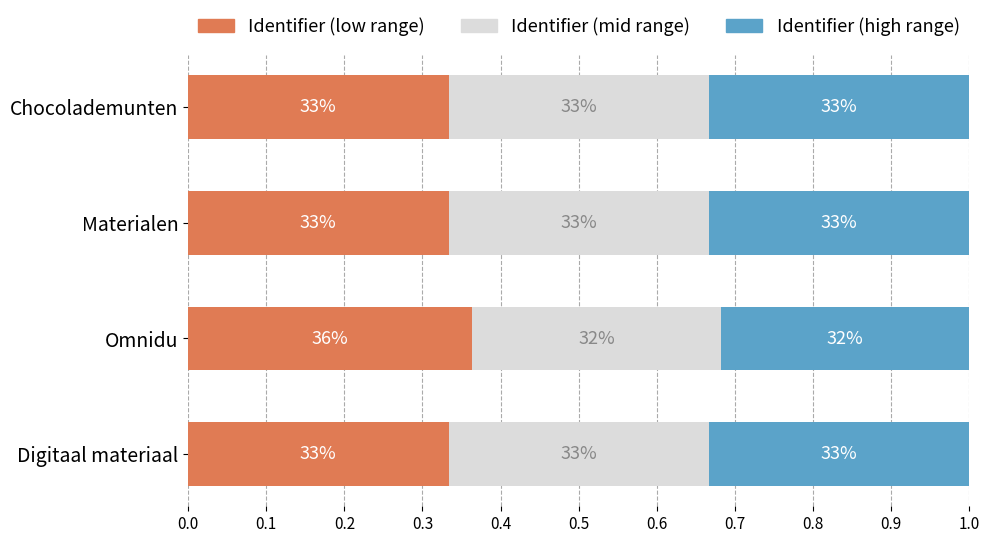

The value of Identifier (low) at Materialen is 0.3. True or false?

True